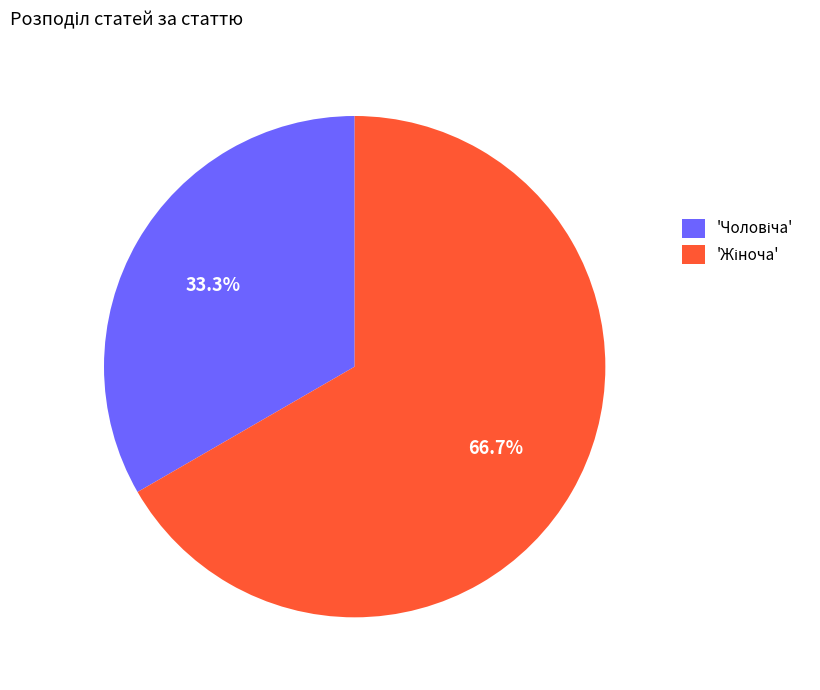

Count the number of slices in the pie.

2